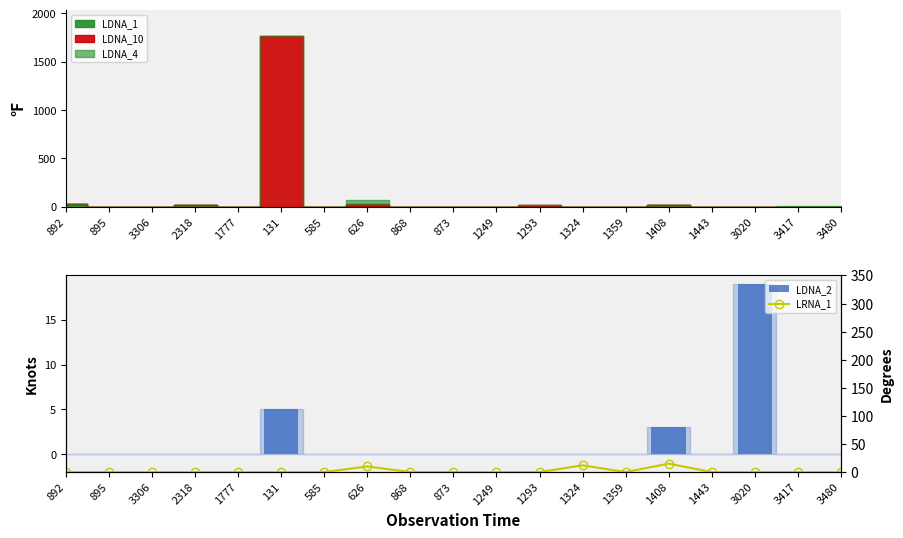

At which label does LRNA_1 reach its minimum?

892